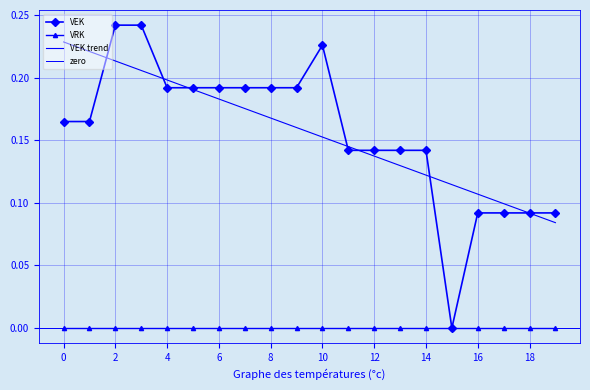

How many interior local peaks (higher than both neighbors) does the data have?

1